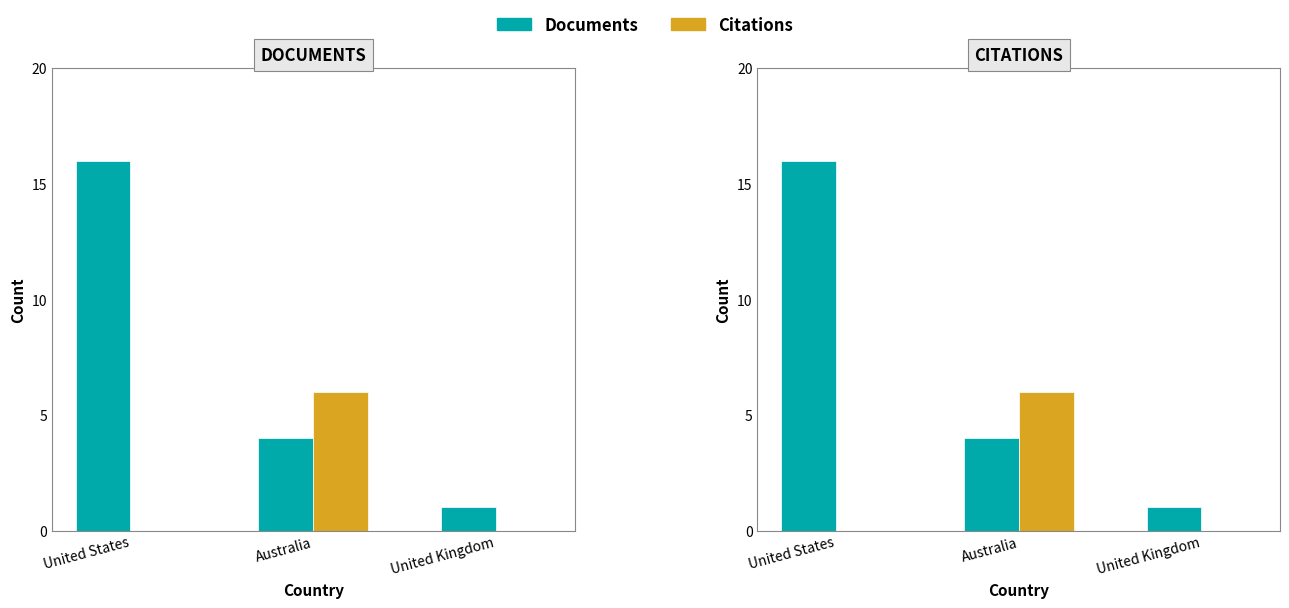

At how many categories does at least one series exceed 8?

1